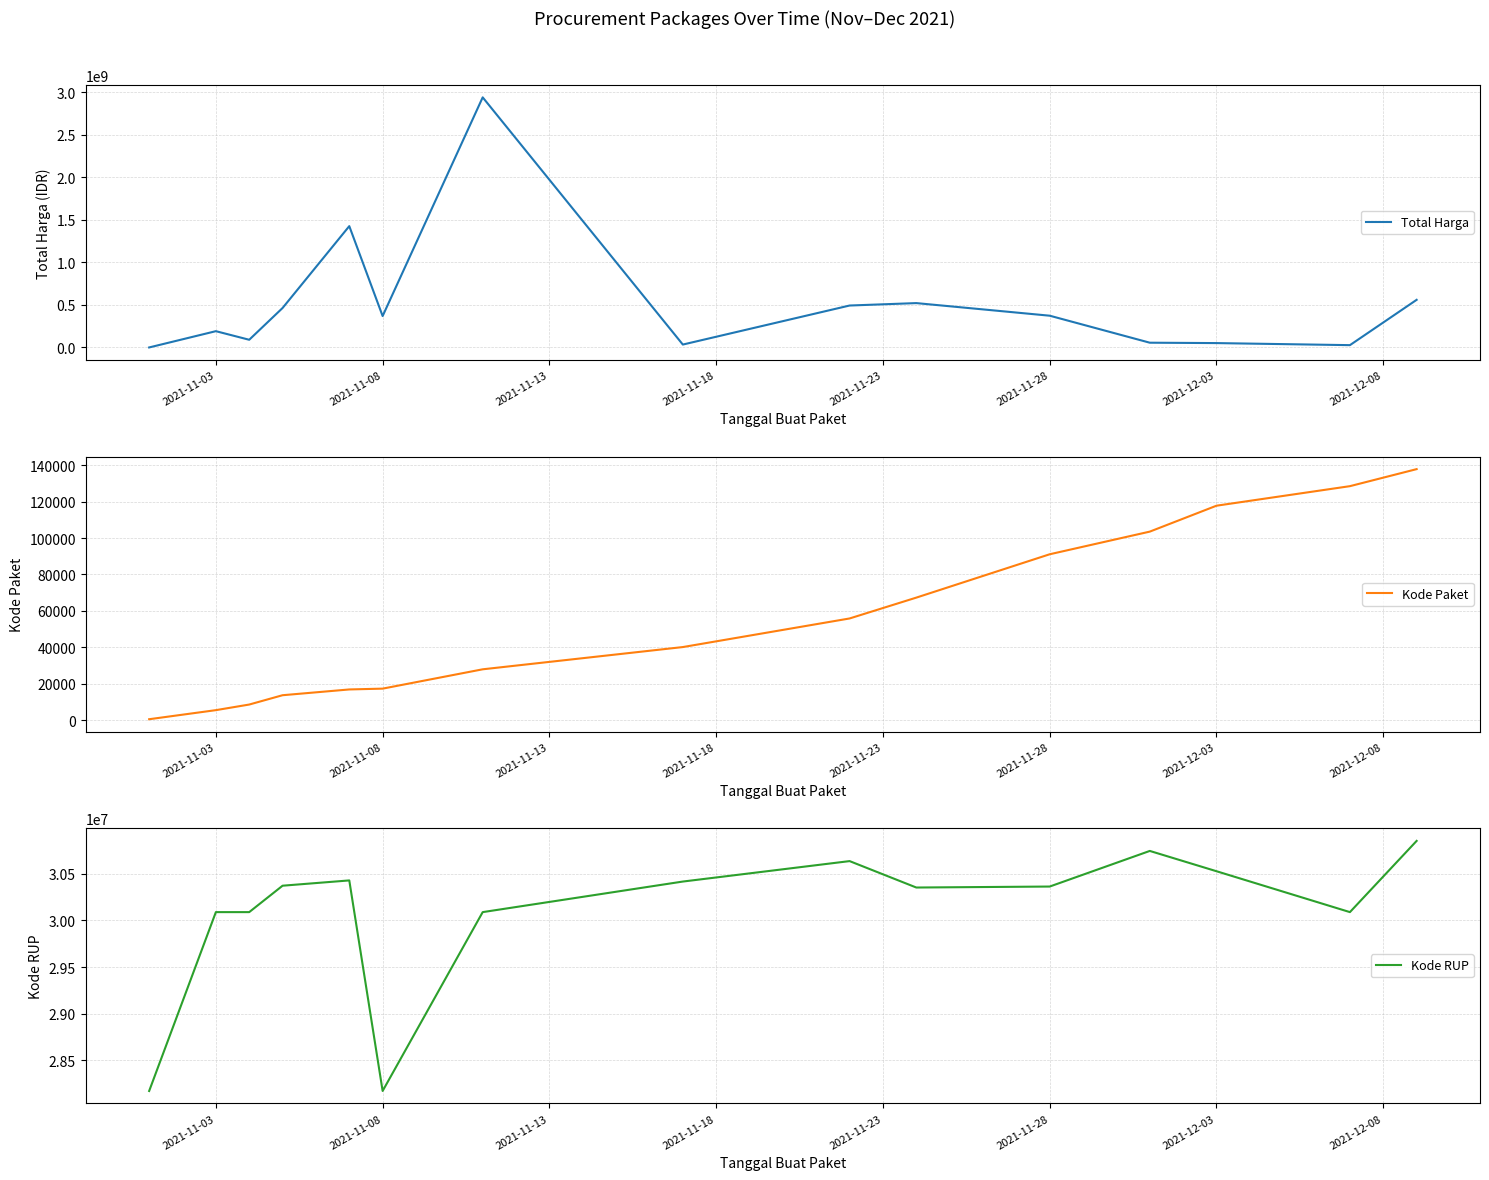

At how many categories does at least one series exceed 1674747450?

1